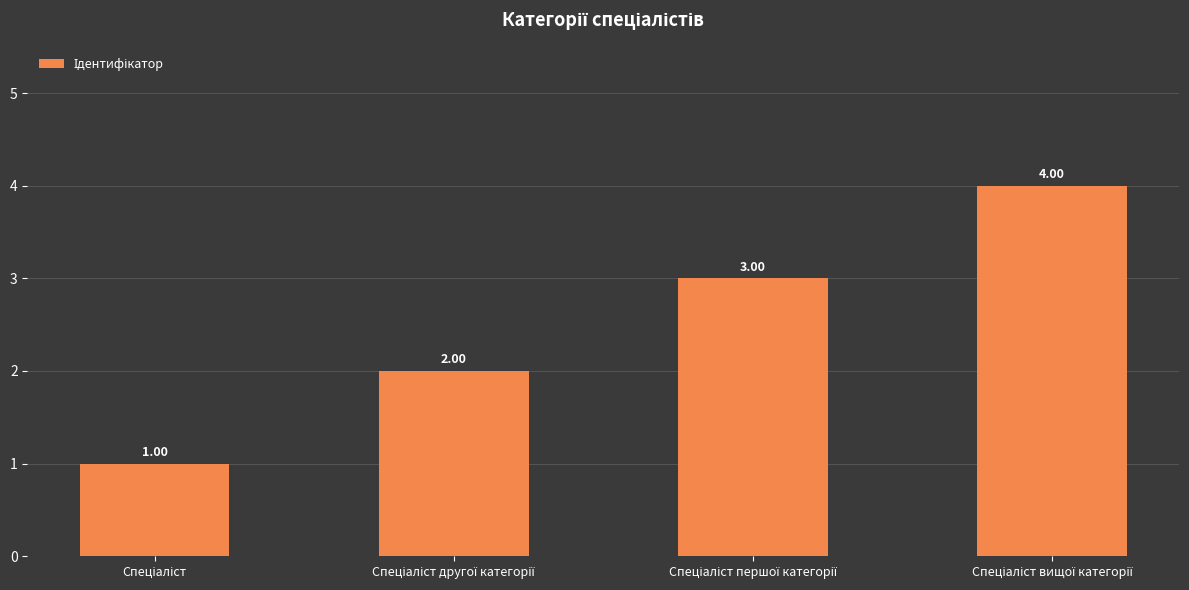

What is the sum of all values?

10